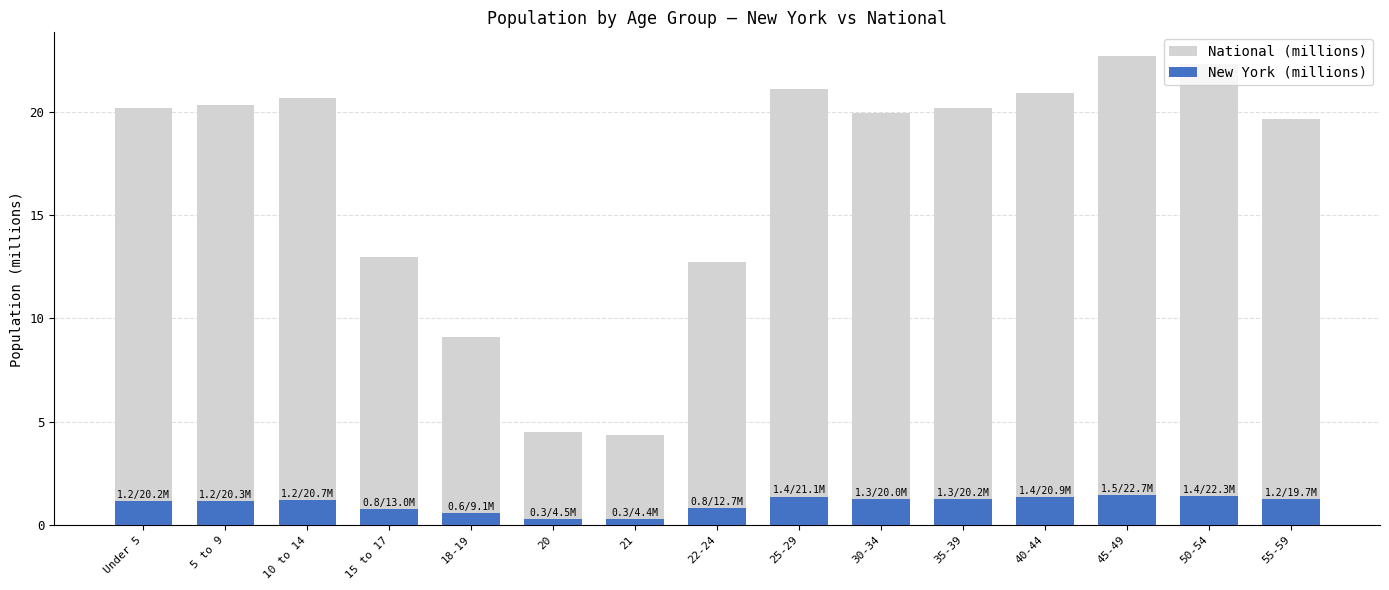

How many data points in New York (millions) are less than 1?

5